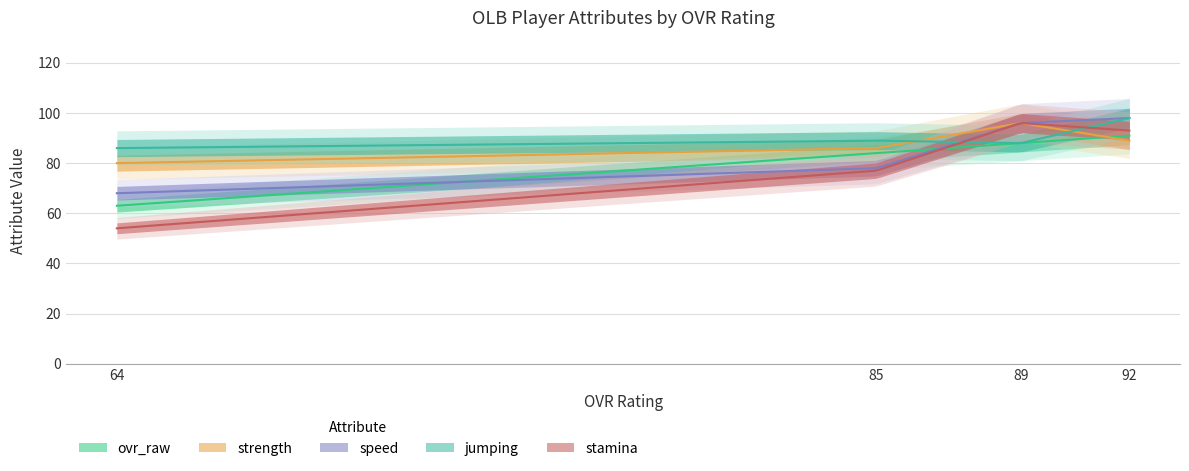

Where is stamina nearest to the value 75?

85